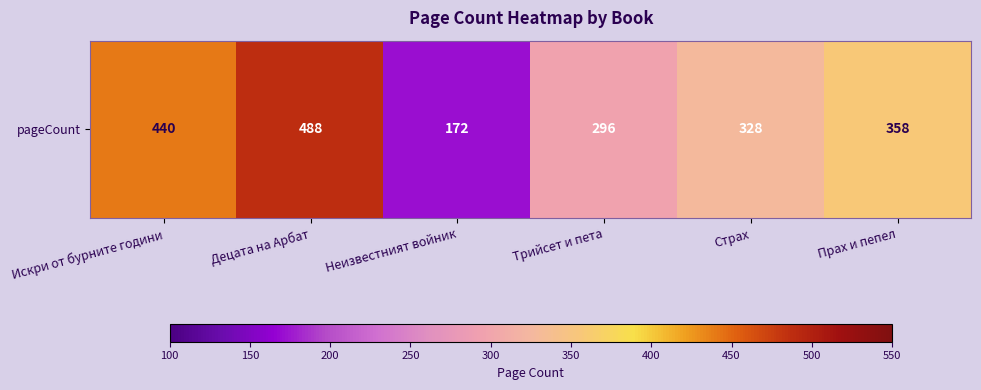

Rank the categories by value from highest to lowest.

Децата на Арбат, Искри от бурните години, Прах и пепел, Страх, Трийсет и пета, Неизвестният войник